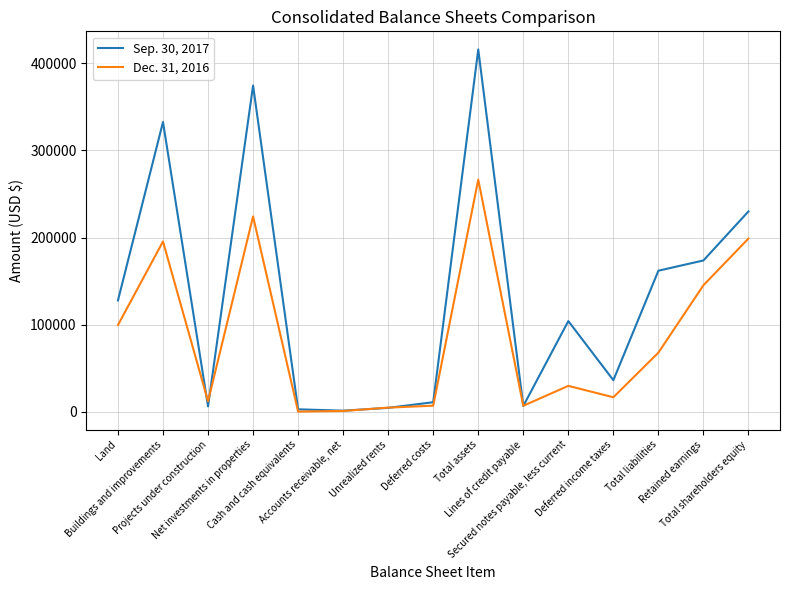

Which series ends up on top after the final intersection of Dec. 31, 2016 and Sep. 30, 2017?

Sep. 30, 2017